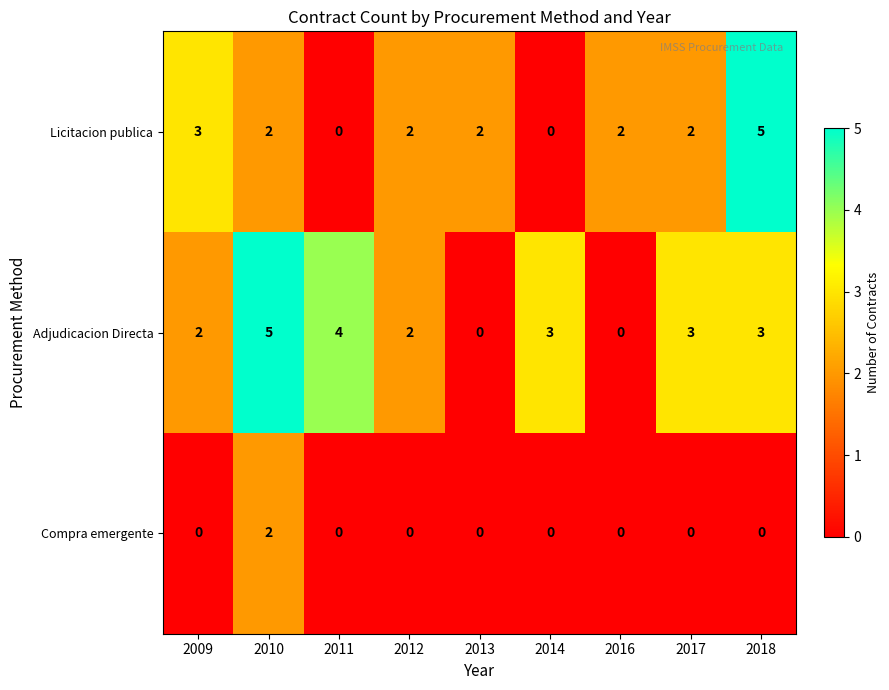

Reading left to right, extract all data points from this chart.

Licitacion publica: 3	2	0	2	2	0	2	2	5
Adjudicacion Directa: 2	5	4	2	0	3	0	3	3
Compra emergente: 0	2	0	0	0	0	0	0	0